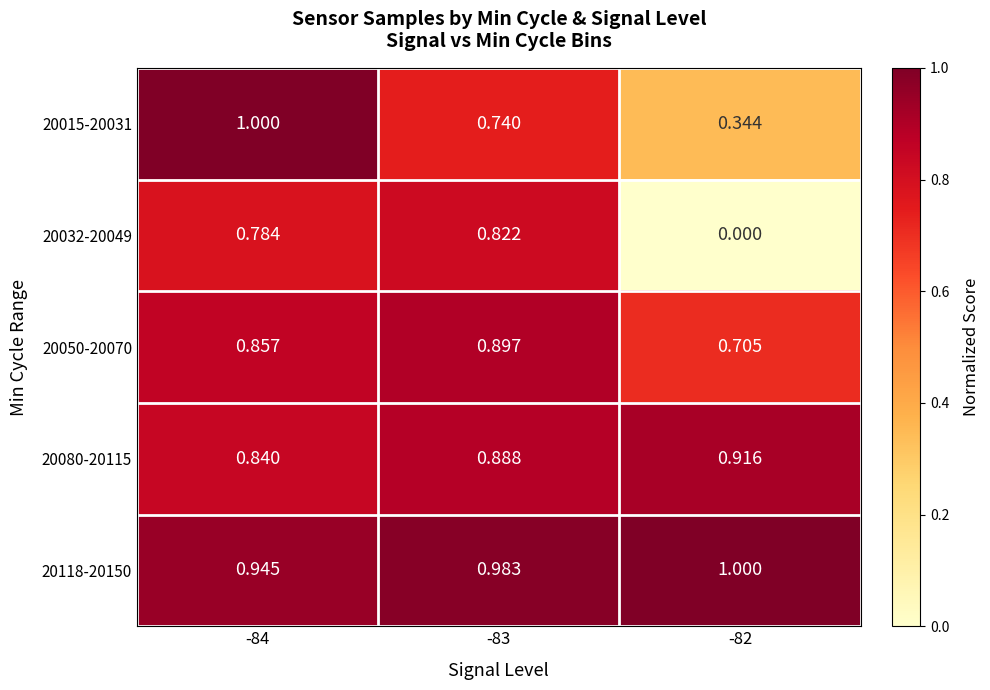

What is the difference between the highest and lowest values at -83?

0.2